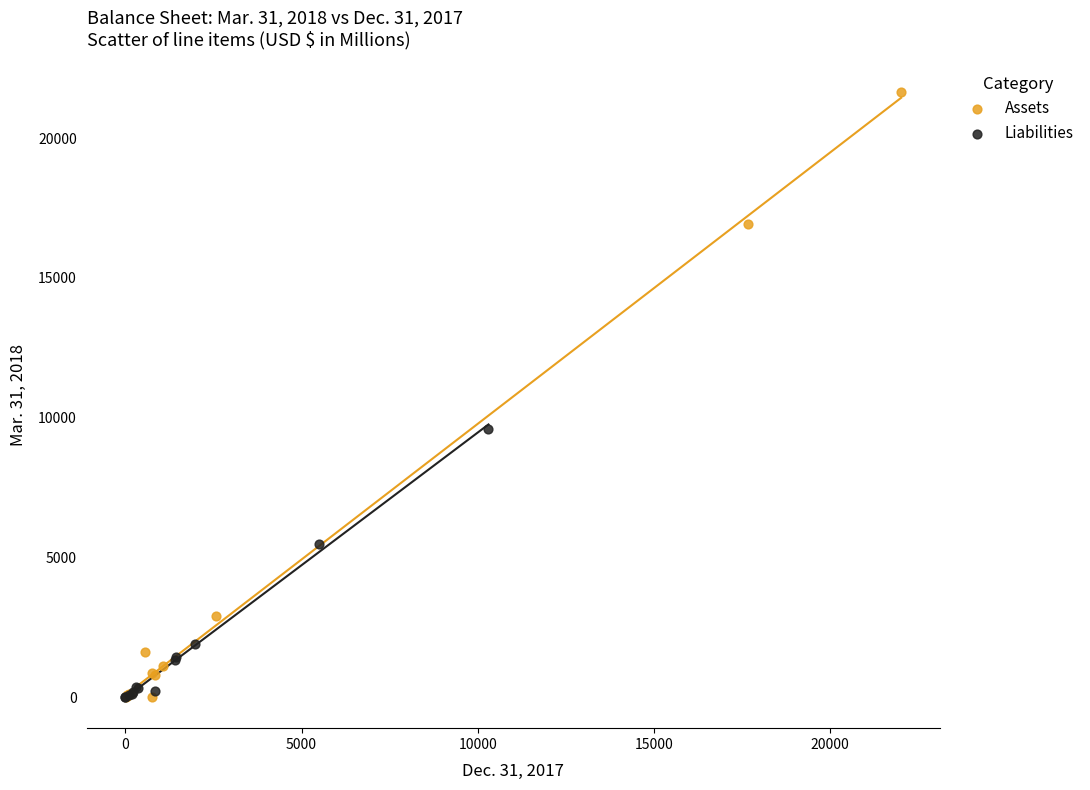

Which series contains the highest Y value?

Assets